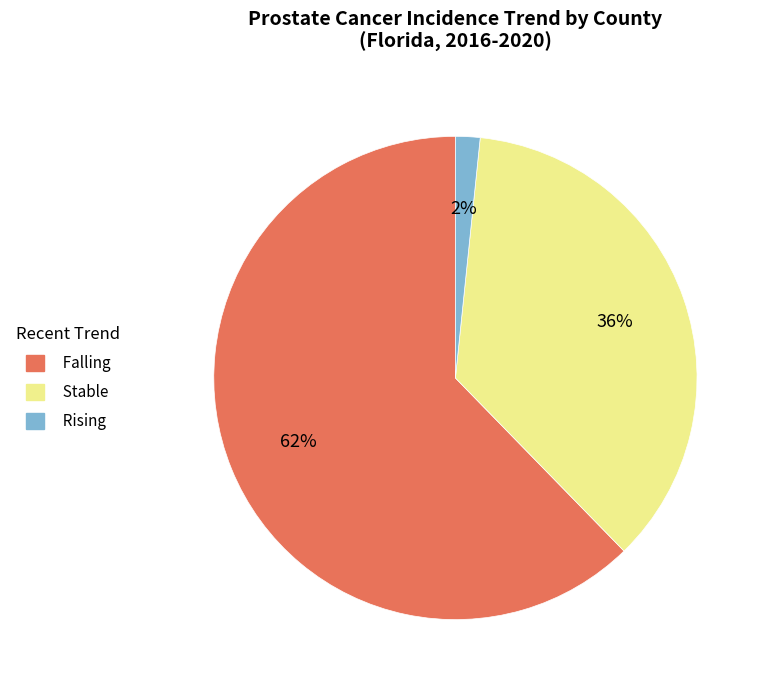

Count the number of slices in the pie.

3